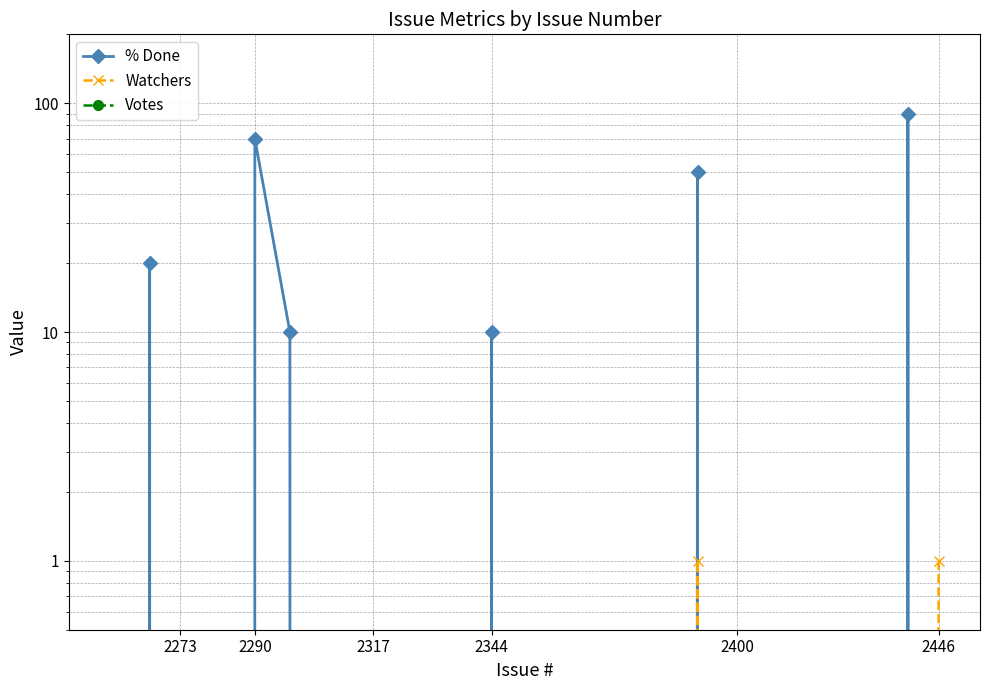

The value of Votes at 2344 is 0. True or false?

True